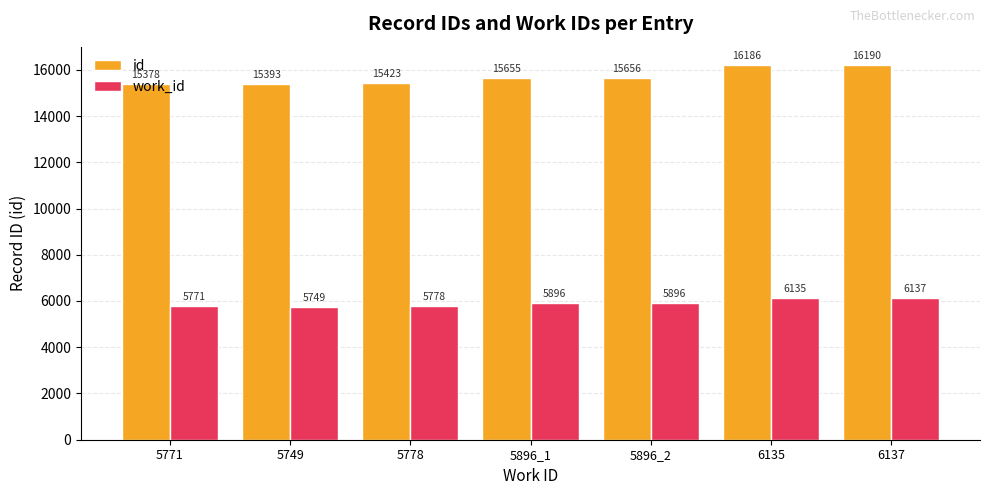

Rank the series by their average value, from highest to lowest.

id, work_id